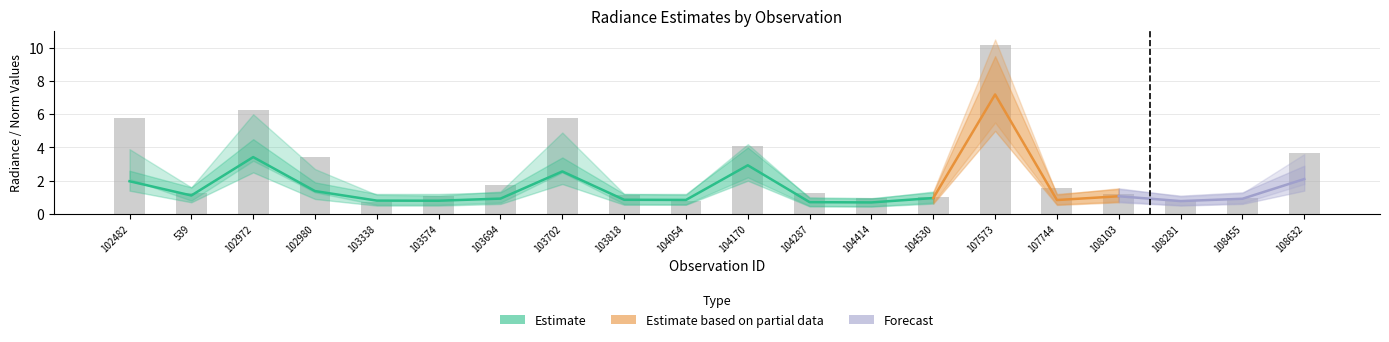

Is the value of rade9_mult_nadir_norm at 103338 greater than the value of dnbrad at 104287?

No